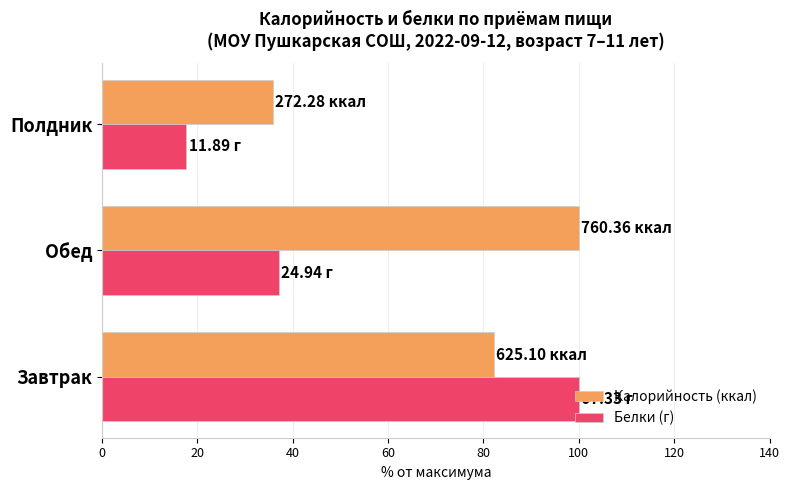

At which category does the chart reach its minimum across all series?

Полдник